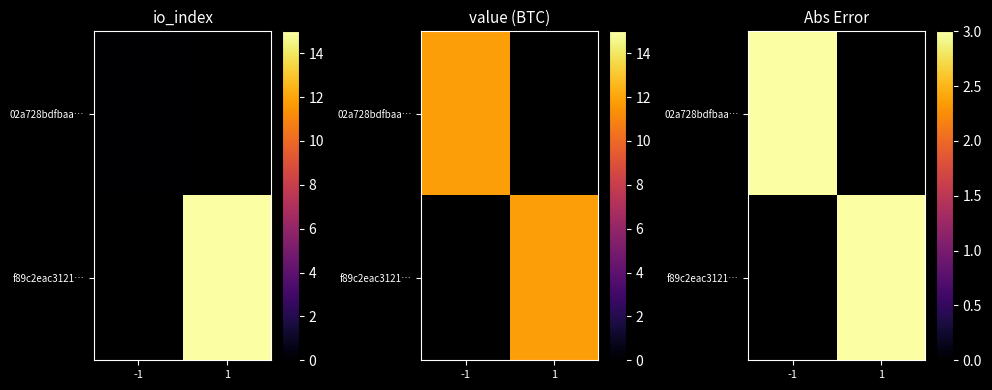

What is the sum of the 02a728bdfbaad1f581537c404c6321b27edc802 values at io_index and direction?

-1